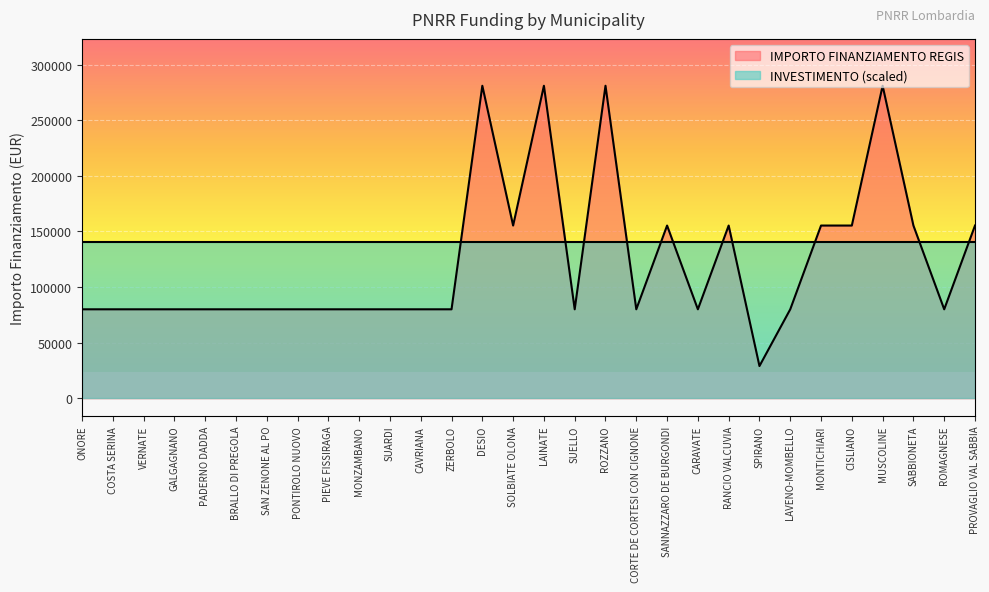

At which label is the value closest to 154917?

SOLBIATE OLONA